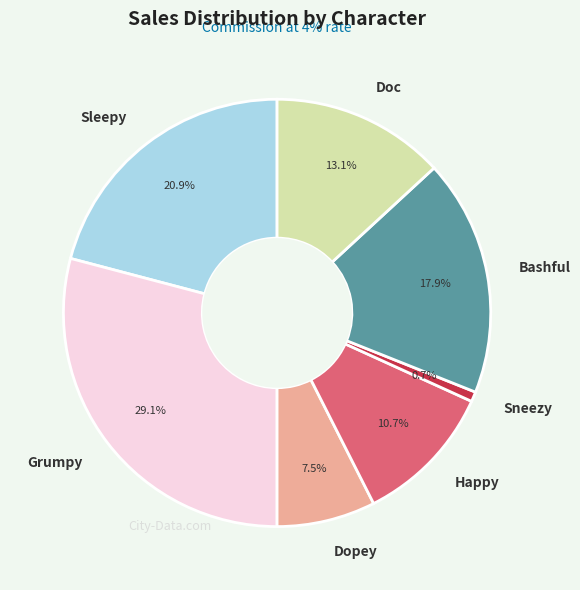

The Happy slice represents 11% of the pie. True or false?

True